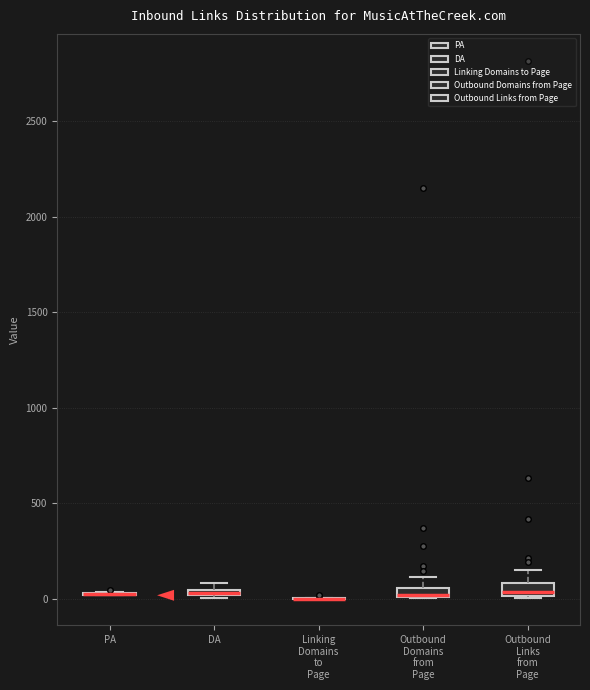

Where is the upper edge of the box for Outbound Links from Page on the y-axis? The values are not printed on the chart, so give them approximately, as read against the axis.

100